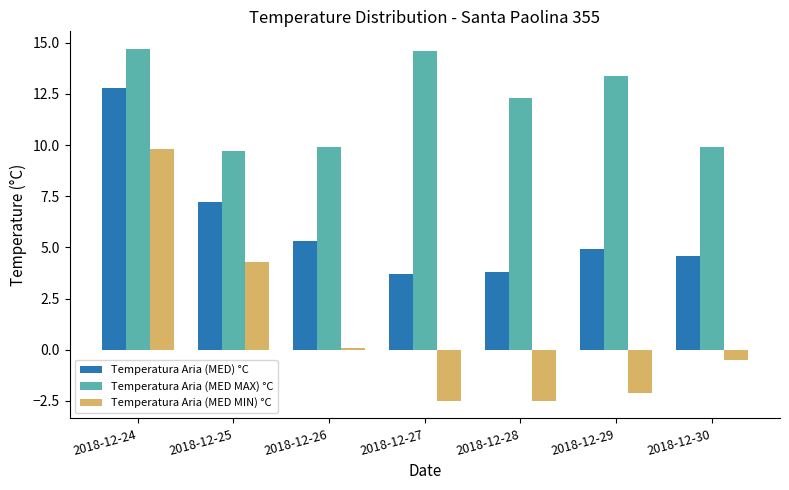

Between 2018-12-25 and 2018-12-30, which series saw the biggest shift?

Temperatura Aria (MED MIN) °C